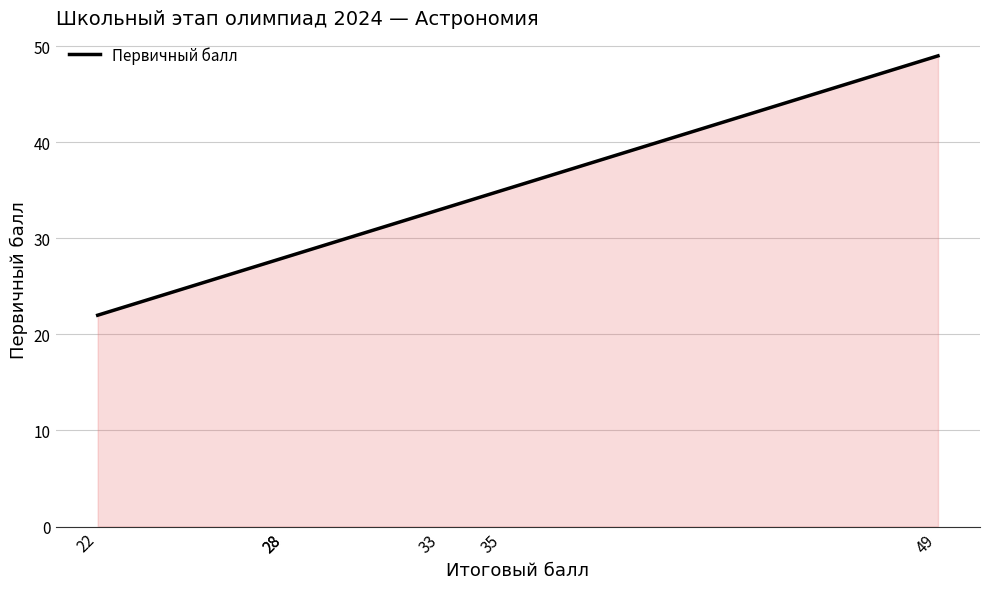

Which category has the highest value across all series?

49